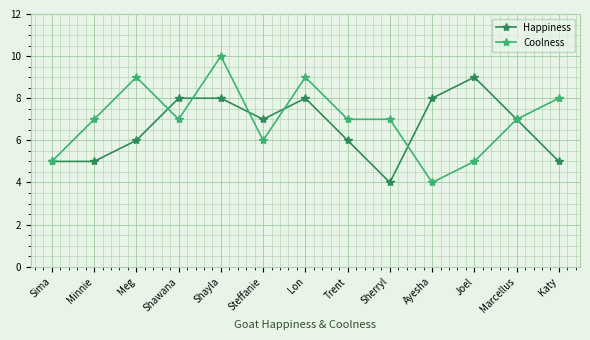

Read the Coolness value at Sherryl.

7